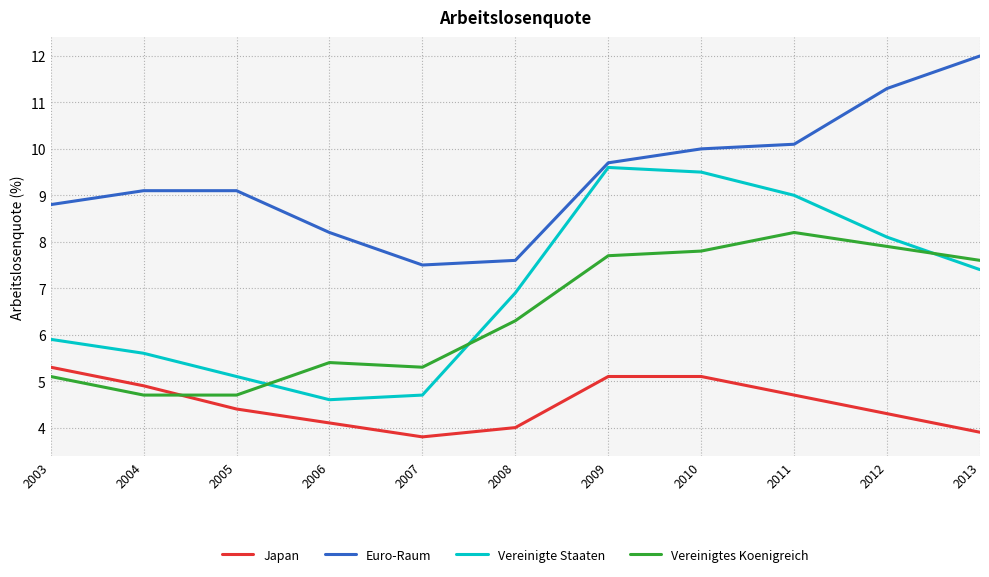

Reading left to right, transcribe all the data shown in this chart.

Japan: 5.3	4.9	4.4	4.1	3.8	4.0	5.1	5.1	4.7	4.3	3.9
Euro-Raum: 8.8	9.1	9.1	8.2	7.5	7.6	9.7	10.0	10.1	11.3	12.0
Vereinigte Staaten: 5.9	5.6	5.1	4.6	4.7	6.9	9.6	9.5	9.0	8.1	7.4
Vereinigtes Koenigreich: 5.1	4.7	4.7	5.4	5.3	6.3	7.7	7.8	8.2	7.9	7.6